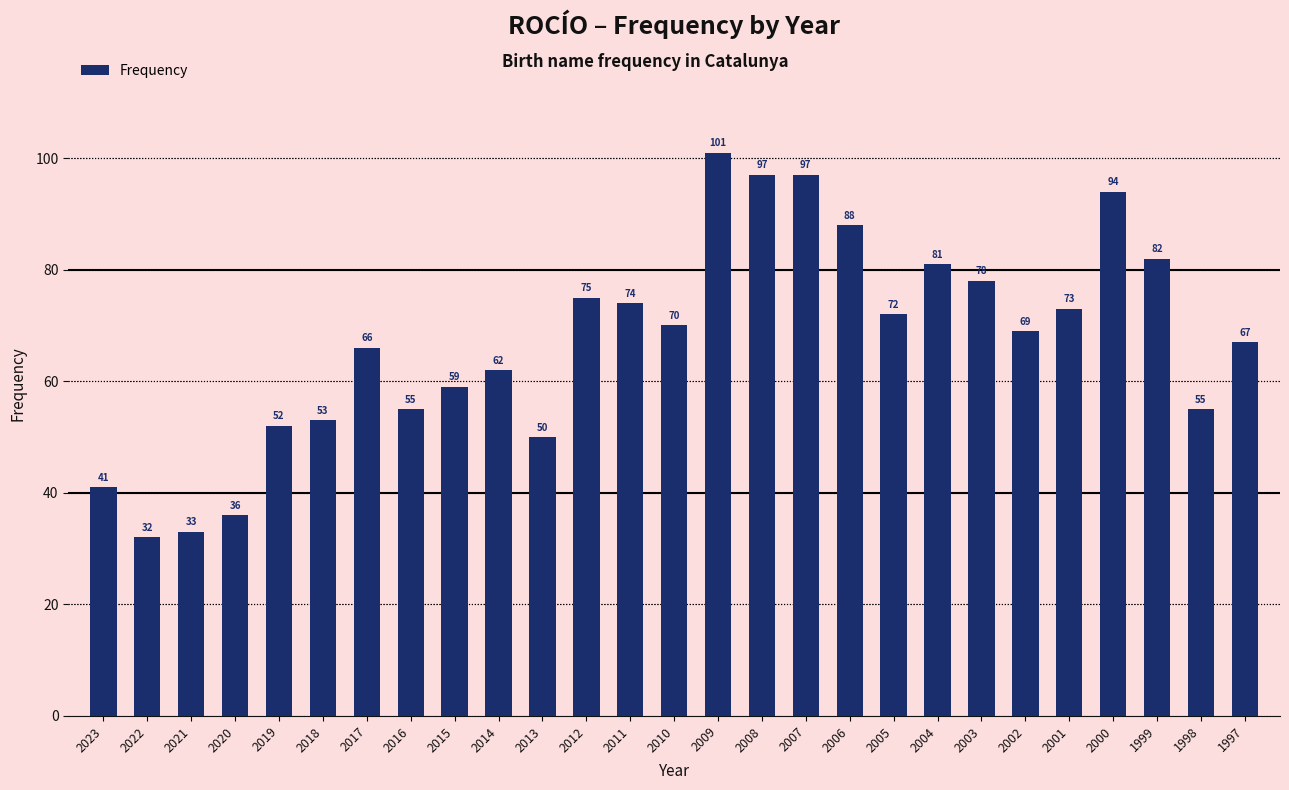

What is the value of the 12th bar from the left?

75